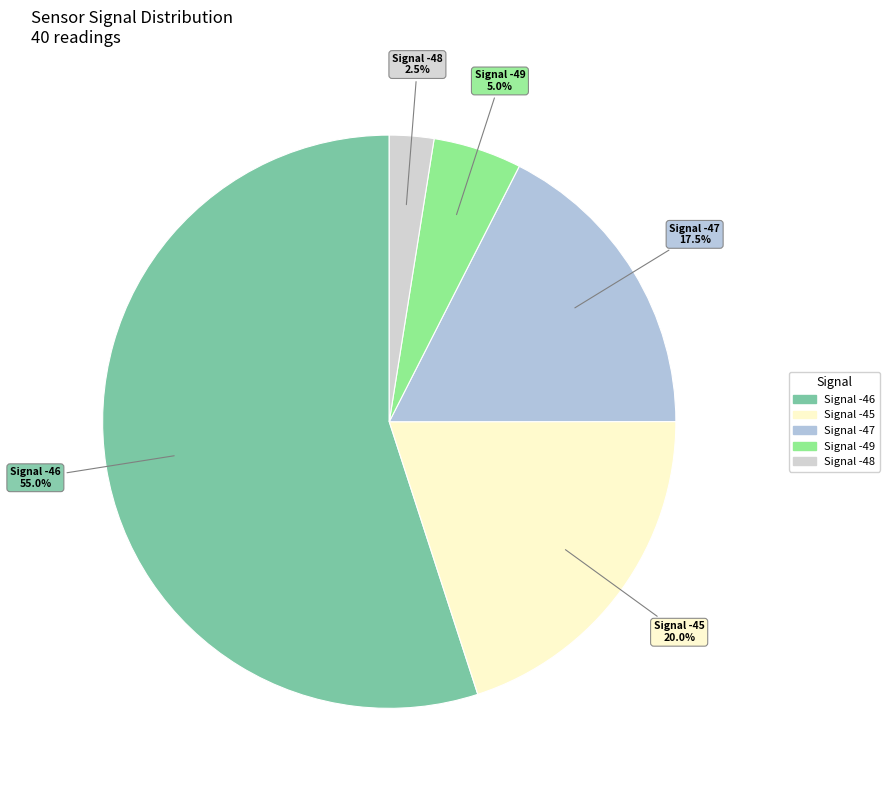

Count the number of slices in the pie.

5